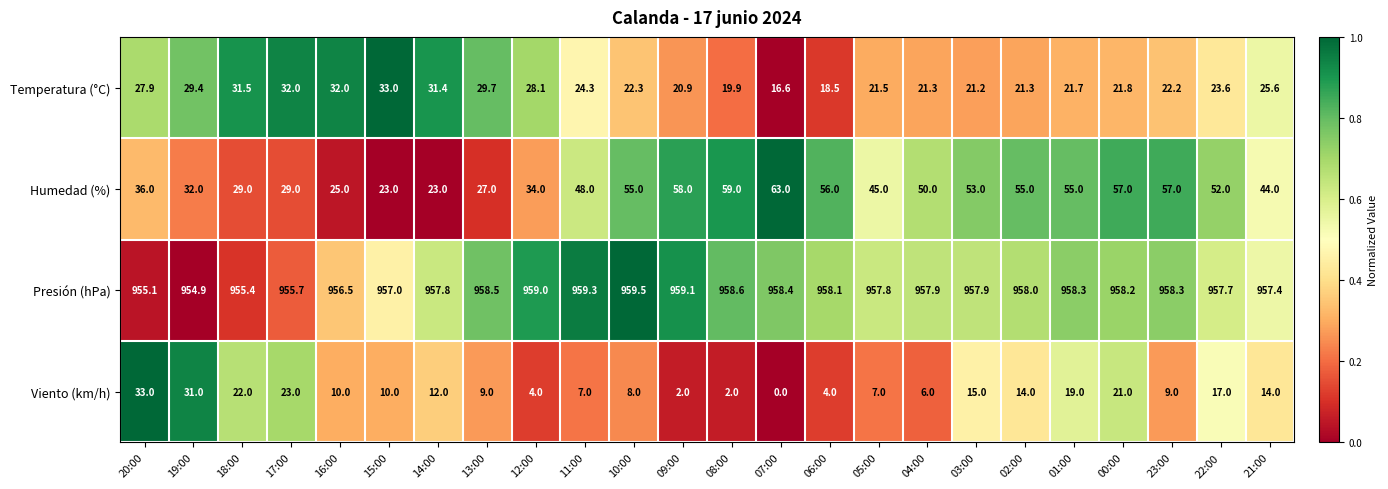

What is the average value of the Presión (hPa) series?

957.7